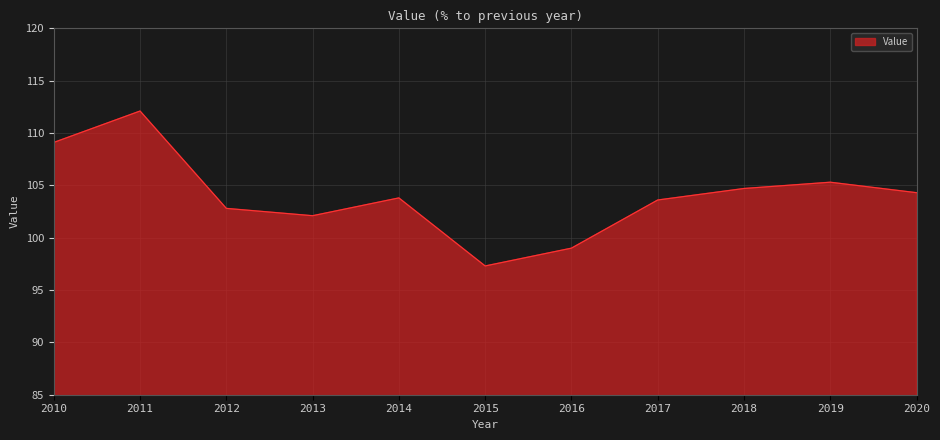

What value does the data have at 2012?

102.8